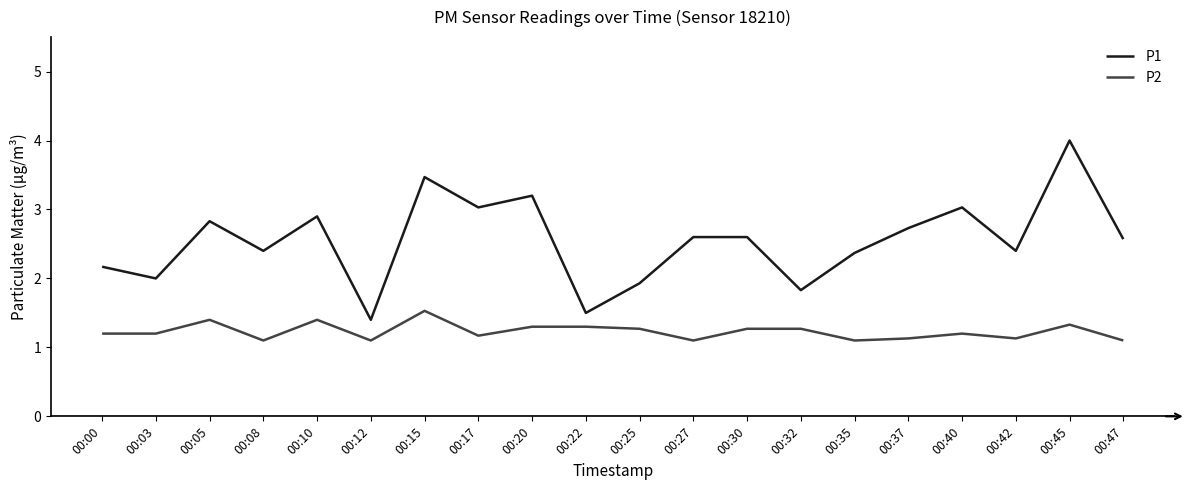

Read the P1 value at 00:45.

4.0